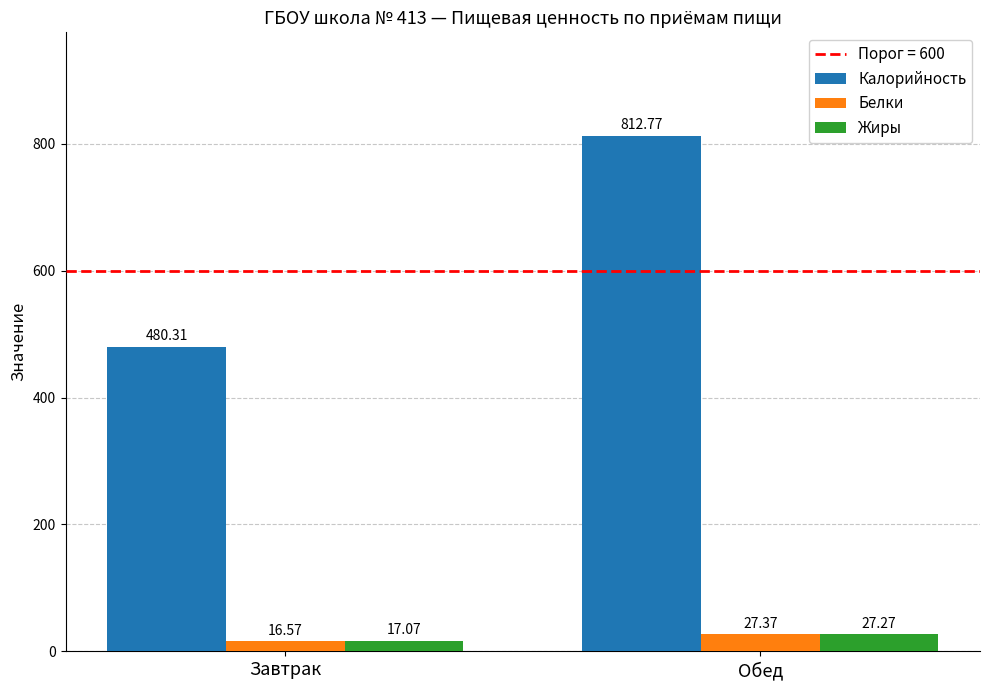

Is the value of Белки at Завтрак greater than the value of Жиры at Обед?

No